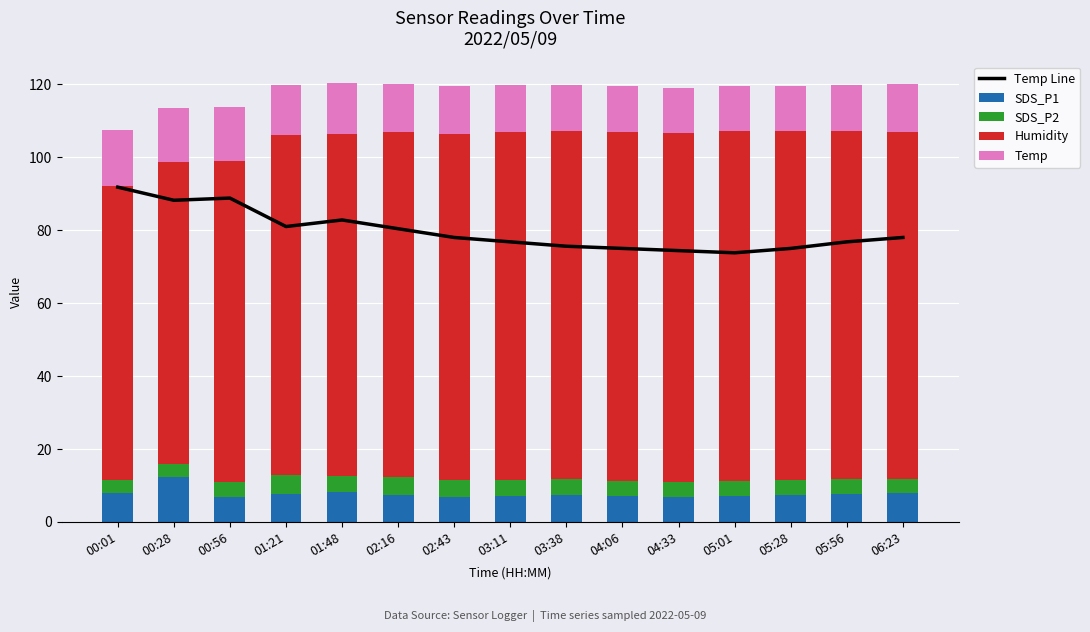

The value of Temp at 01:48 is 13.8. True or false?

True